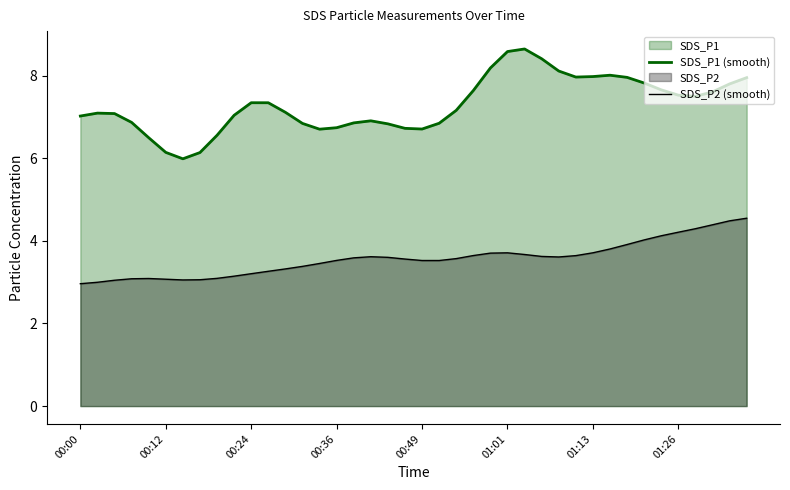

True or false: SDS_P2 (smooth) and SDS_P1 (smooth) cross at least once.

False